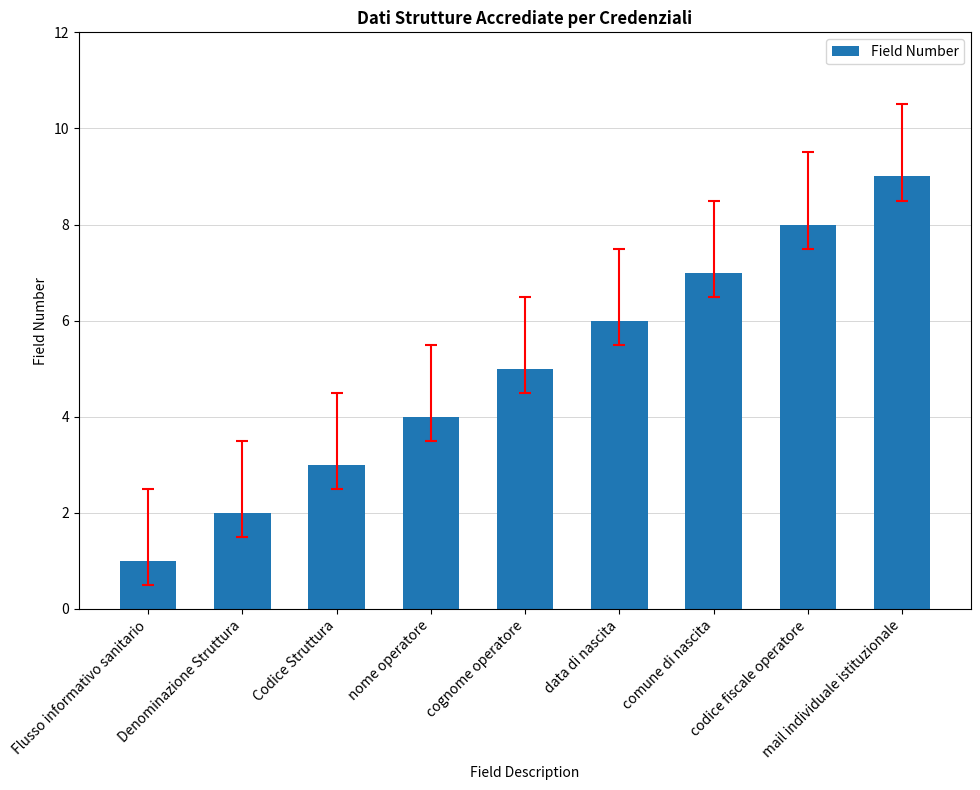

Is it true that the value at cognome operatore is 5?

True